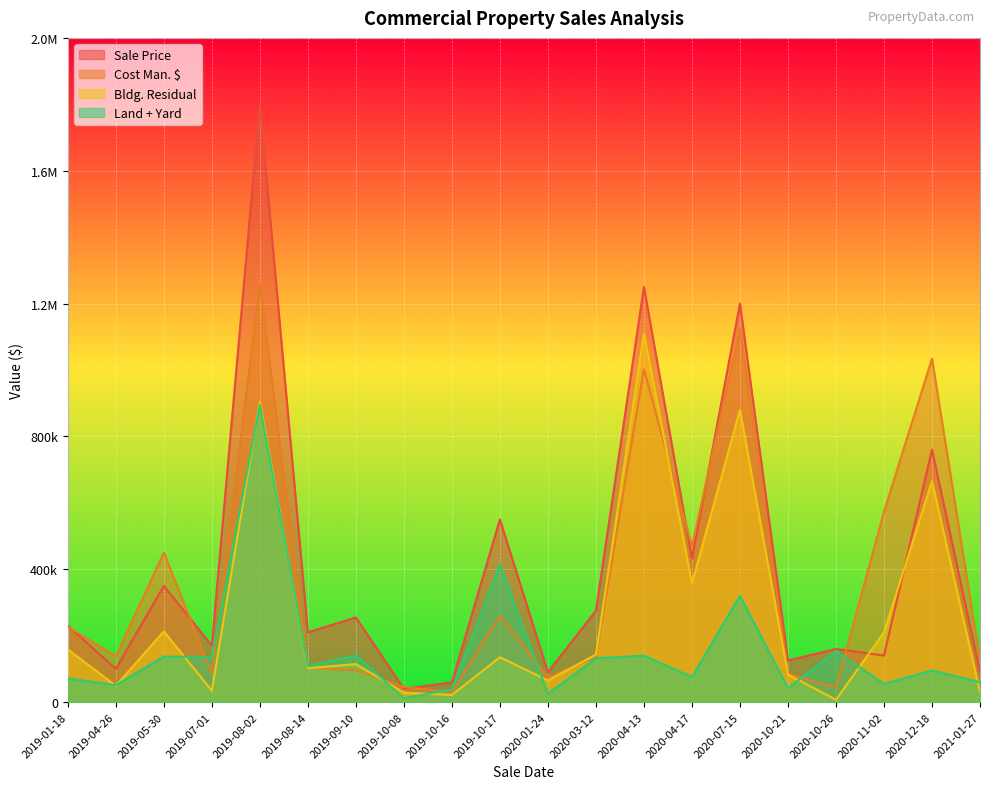

Where does the Sale Price series first go above 230000?

2019-05-30